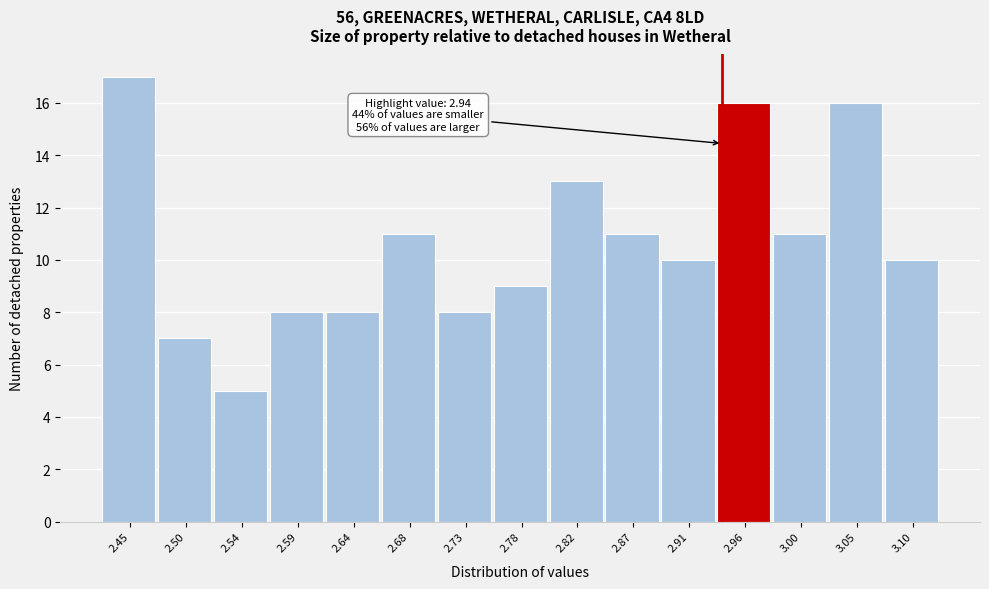

Which range on the x-axis has the tallest bar?

2.430 to 2.476